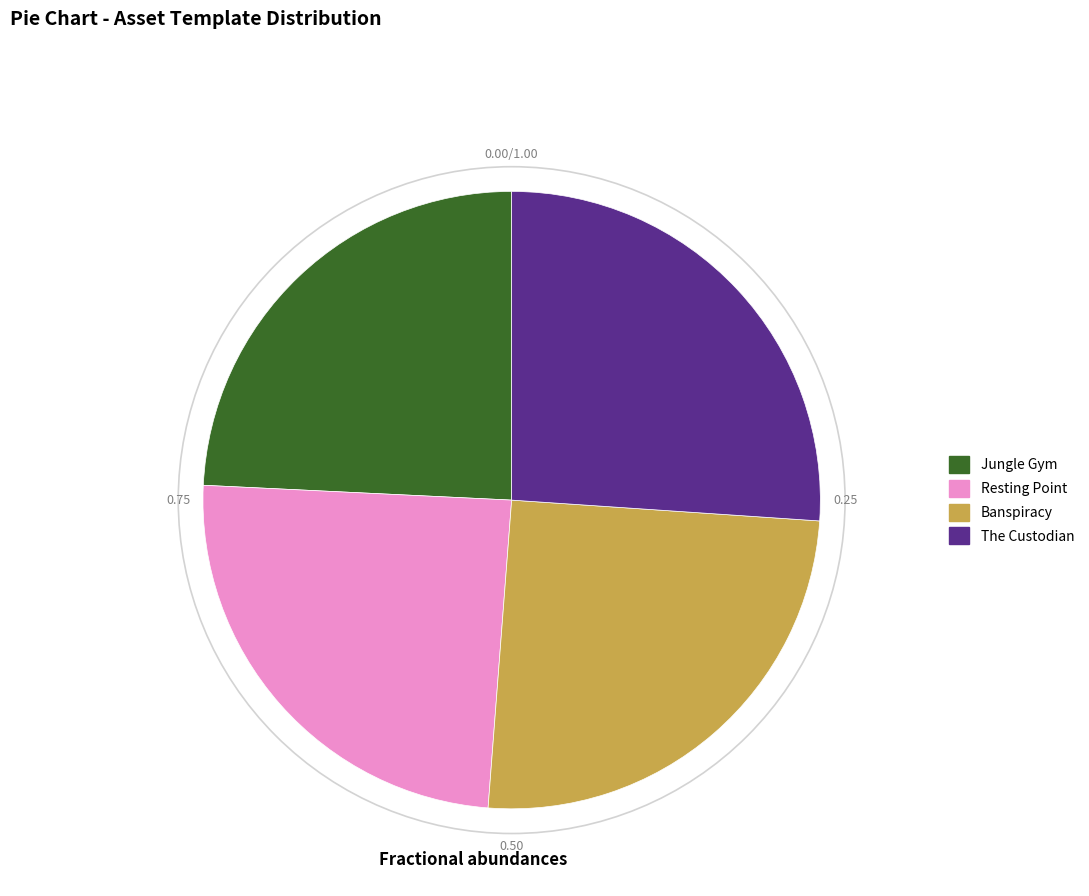

Is it true that Banspiracy is 13% of the pie?

False